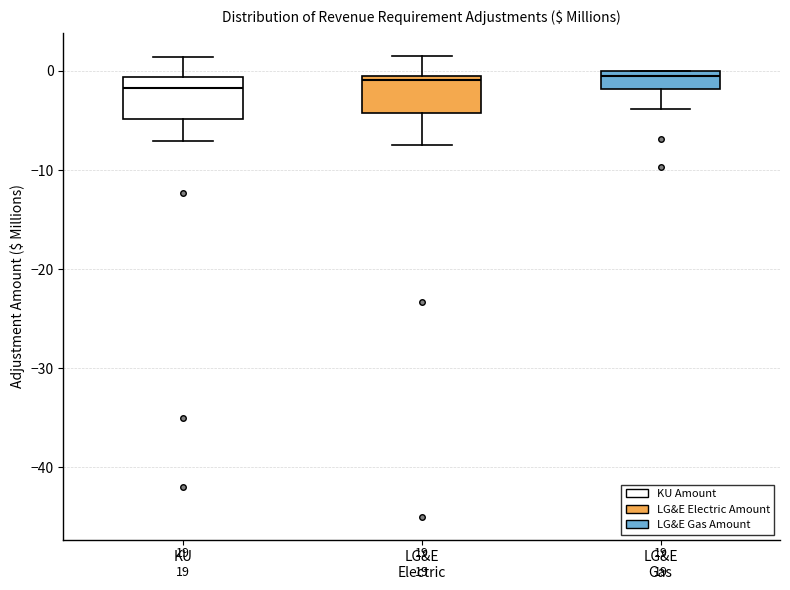

Where is the lower edge of the box for KU on the y-axis? The values are not printed on the chart, so give them approximately, as read against the axis.

-5